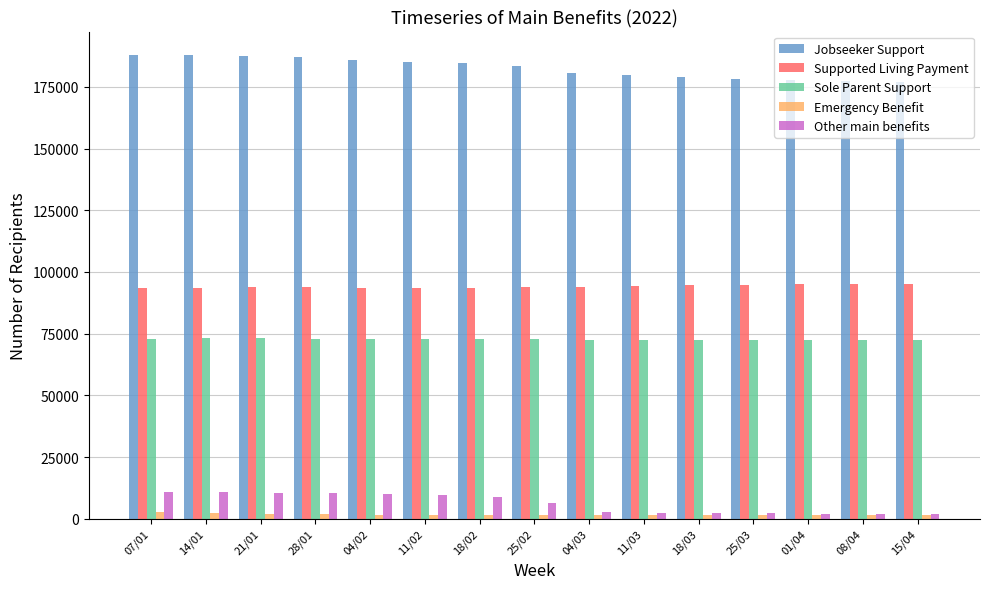

How many categories are shown in the chart?

15